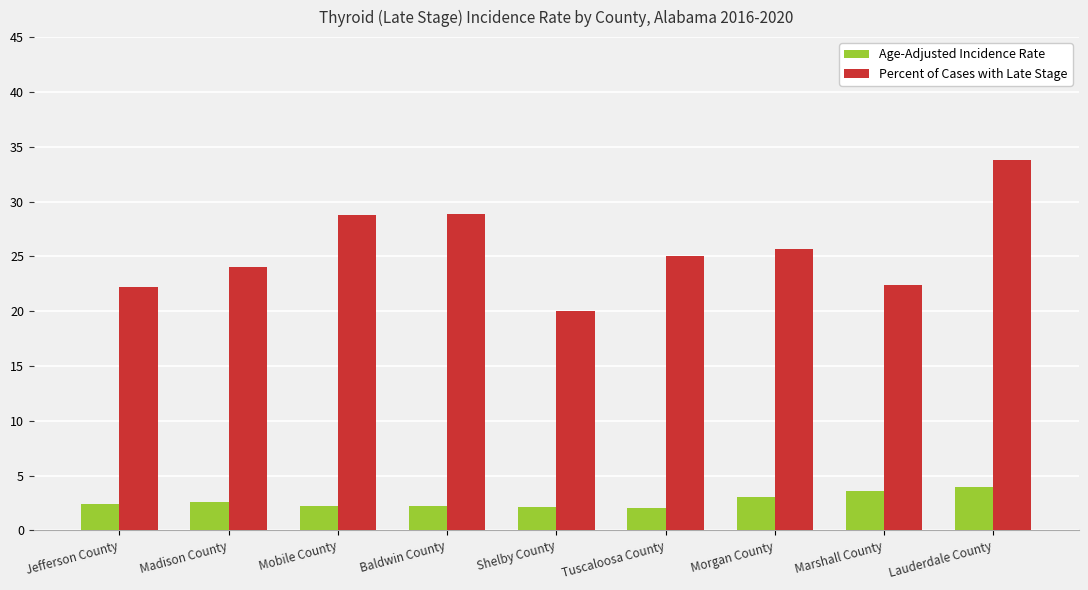

What is the maximum value shown in the chart?

33.8